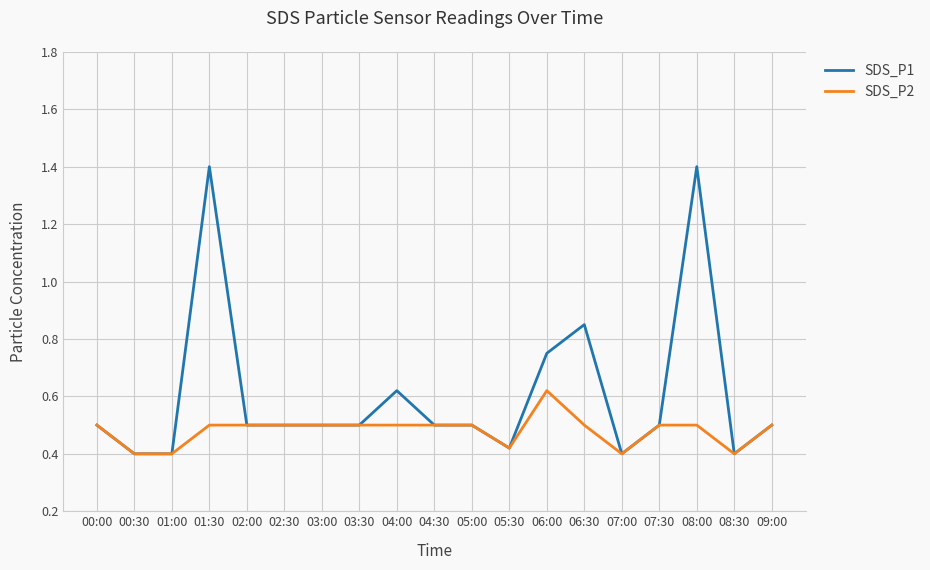

What is the difference between the second highest and second lowest values in the SDS_P2 series?

0.1